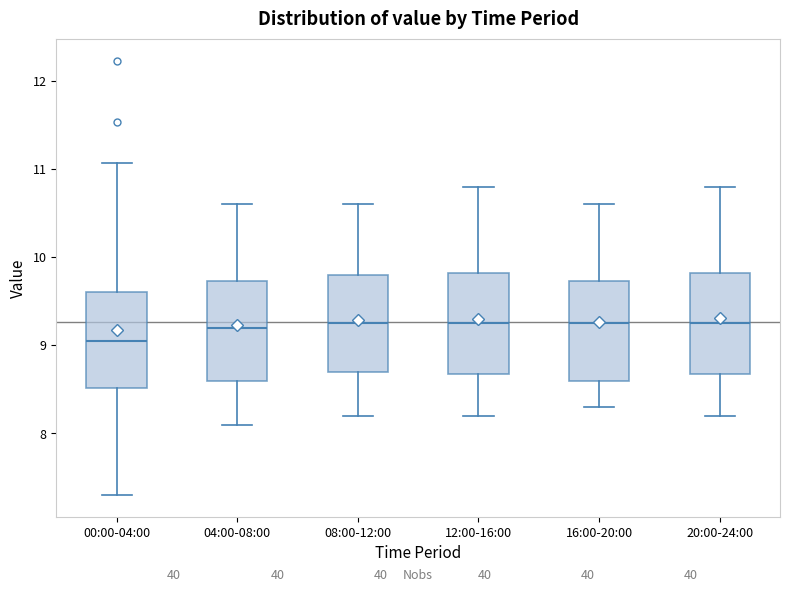

Reading left to right, transcribe this box plot: for each box, give where its median line is, the range the box spans, and where its two whiskers end, as read against the y-axis. The values are not printed on the chart, so give them approximately, as read against the axis.

00:00-04:00: median 9.1, box 8.5 to 9.6, whiskers 7.3 to 11.1
04:00-08:00: median 9.2, box 8.6 to 9.7, whiskers 8.1 to 10.6
08:00-12:00: median 9.3, box 8.7 to 9.8, whiskers 8.2 to 10.6
12:00-16:00: median 9.3, box 8.7 to 9.8, whiskers 8.2 to 10.8
16:00-20:00: median 9.3, box 8.6 to 9.7, whiskers 8.3 to 10.6
20:00-24:00: median 9.3, box 8.7 to 9.8, whiskers 8.2 to 10.8